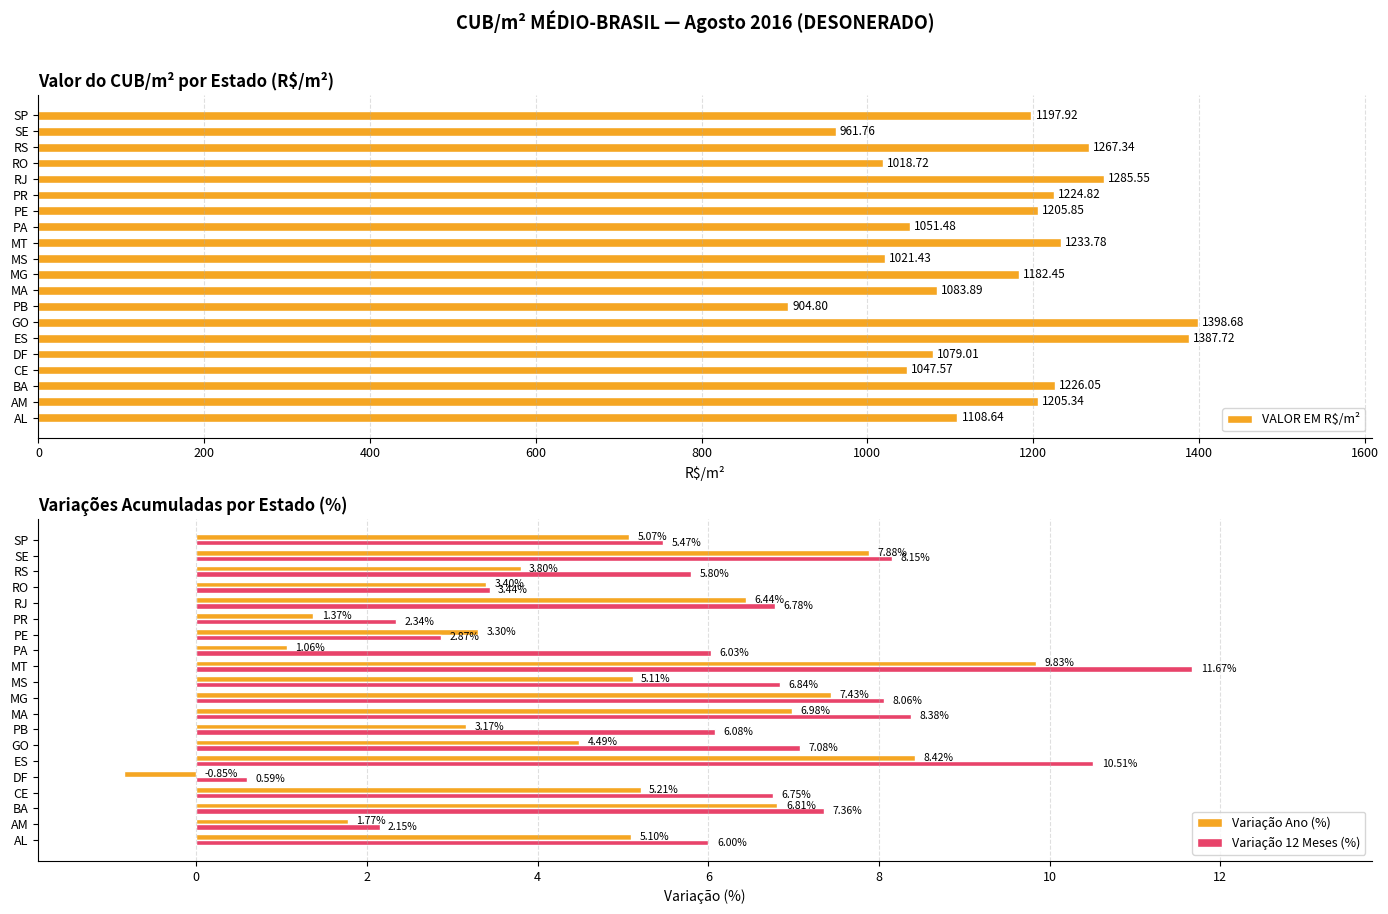

How many data points in Variação 12 Meses (%) are above 6?

12